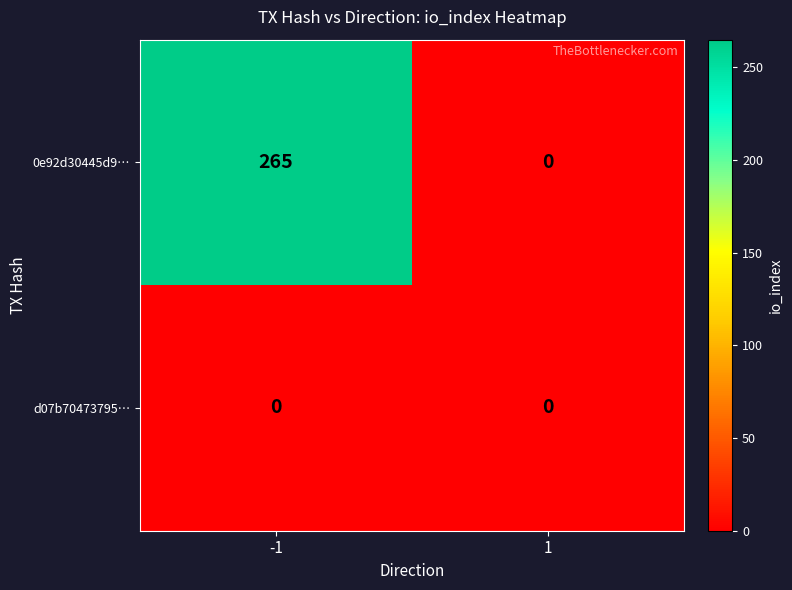

What is the spread (max minus min) of values at -1?

265